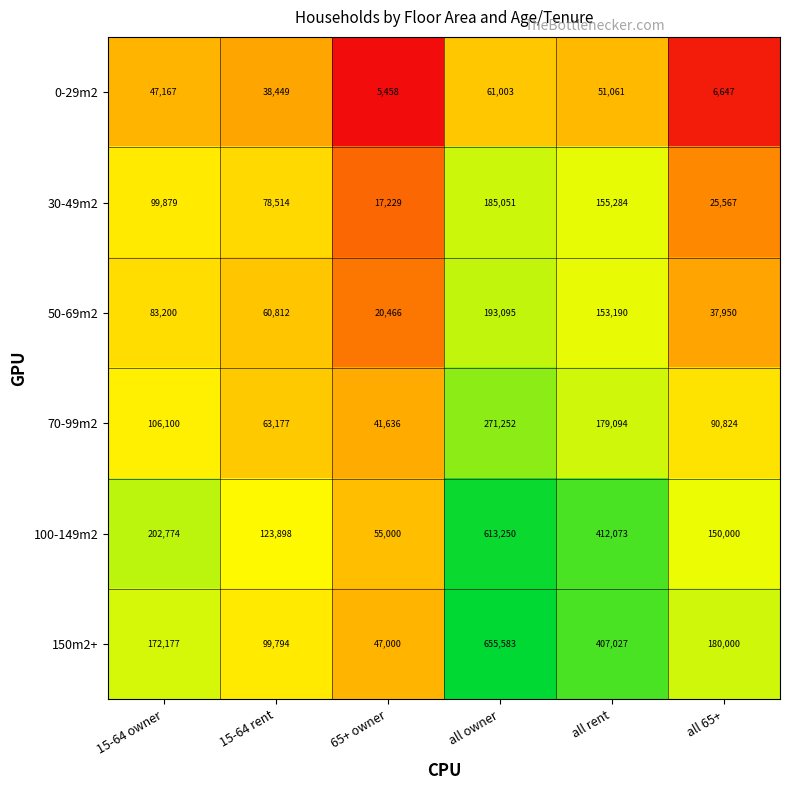

What is the average value of the 70-99m2 series?

125347